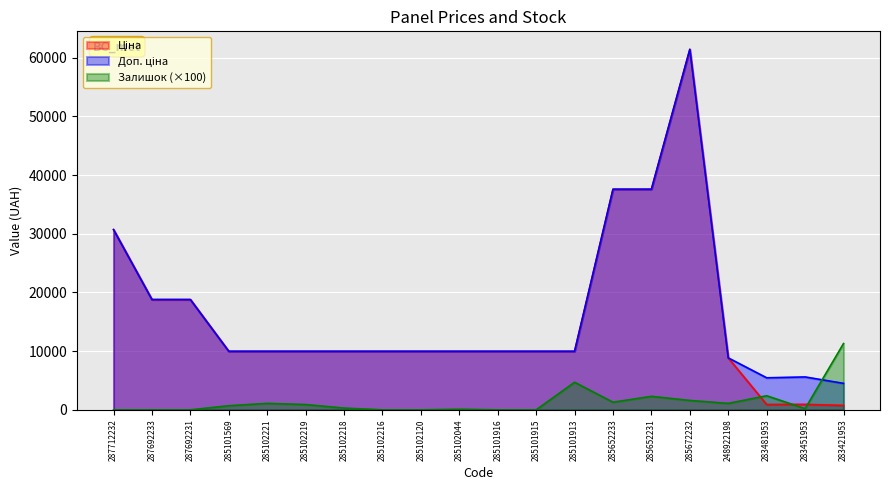

The Доп. ціна series shows 31524.9 at 287692233. True or false?

False